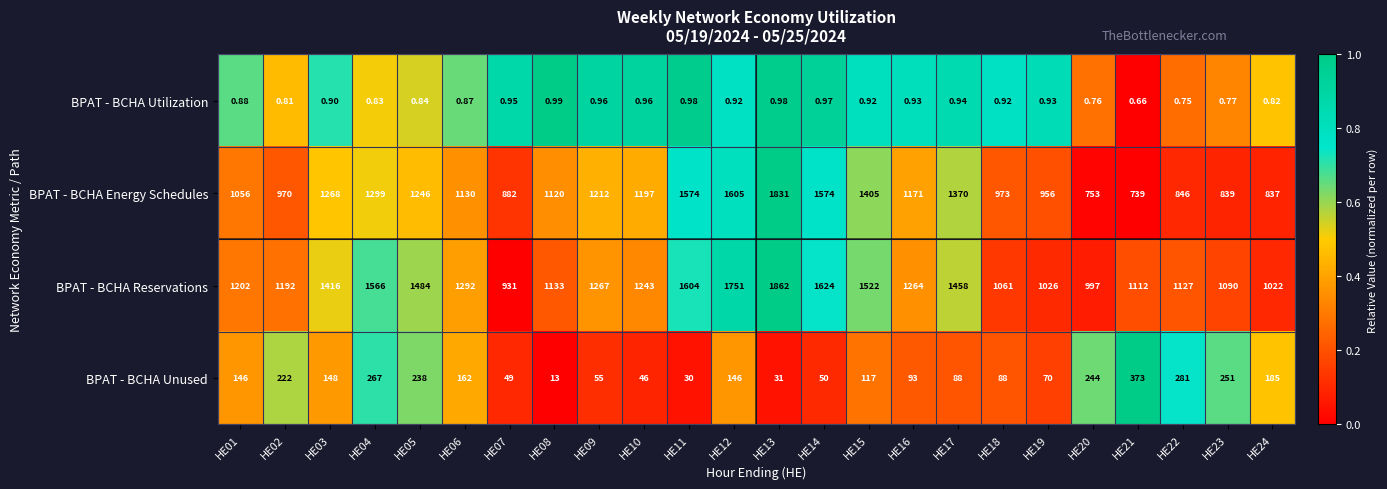

What is the total value across all series at HE08?

2267.0